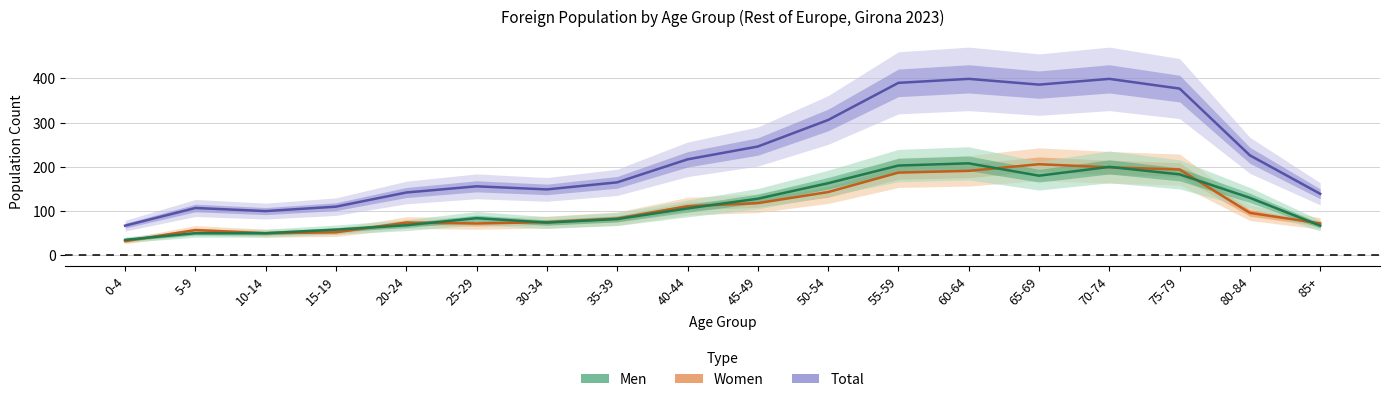

What is the total value across all series at 45-49?

492